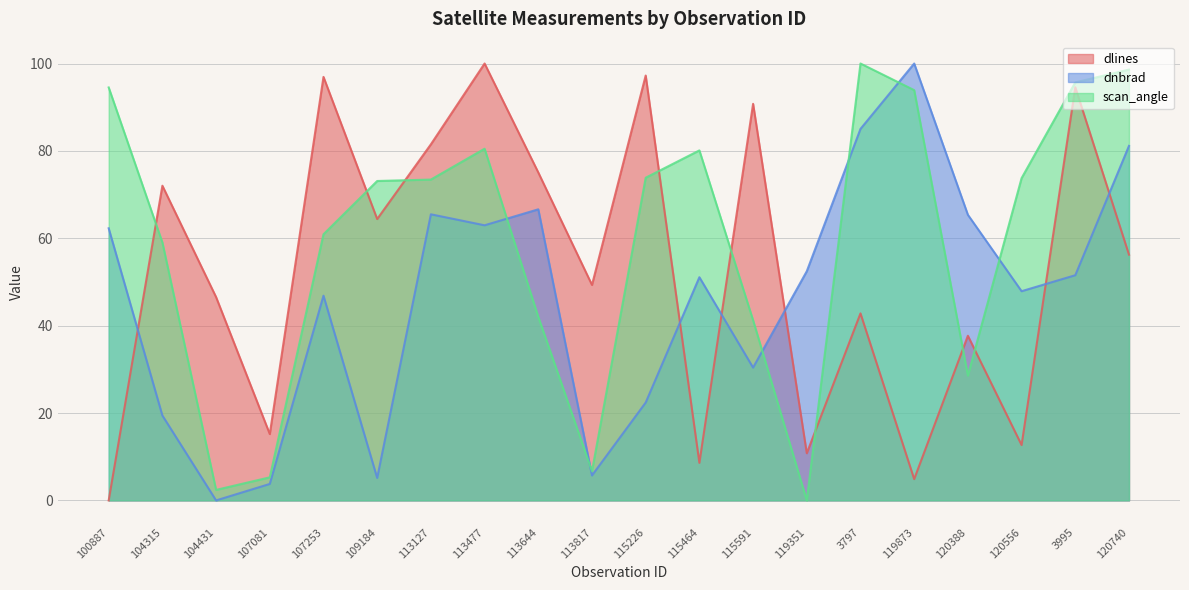

The value of scan_angle at 115591 is 61.8. True or false?

False